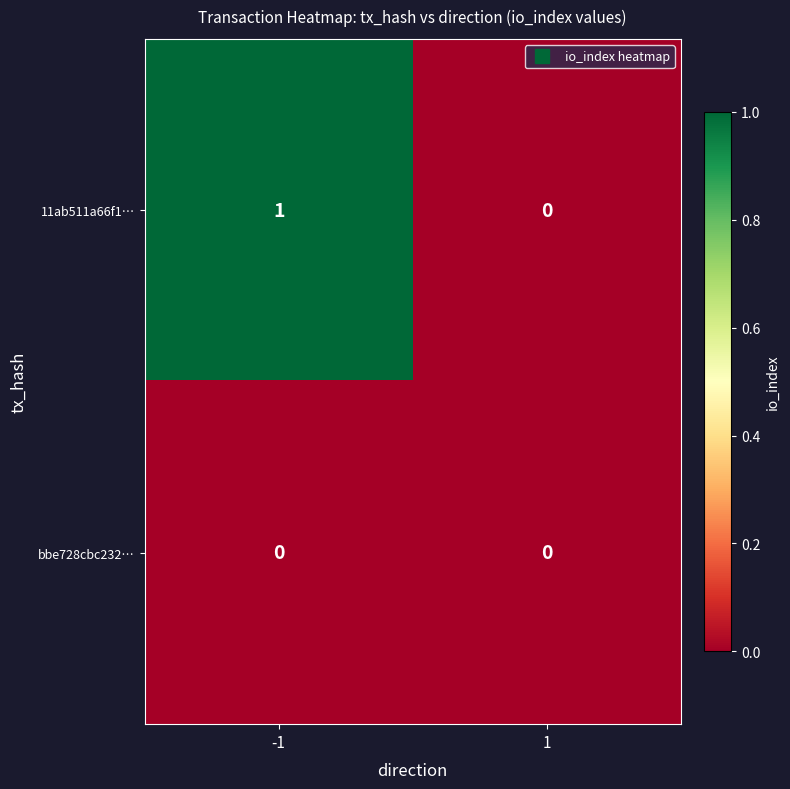

Rank the series at -1 from lowest to highest value.

bbe728cbc232…, 11ab511a66f1…